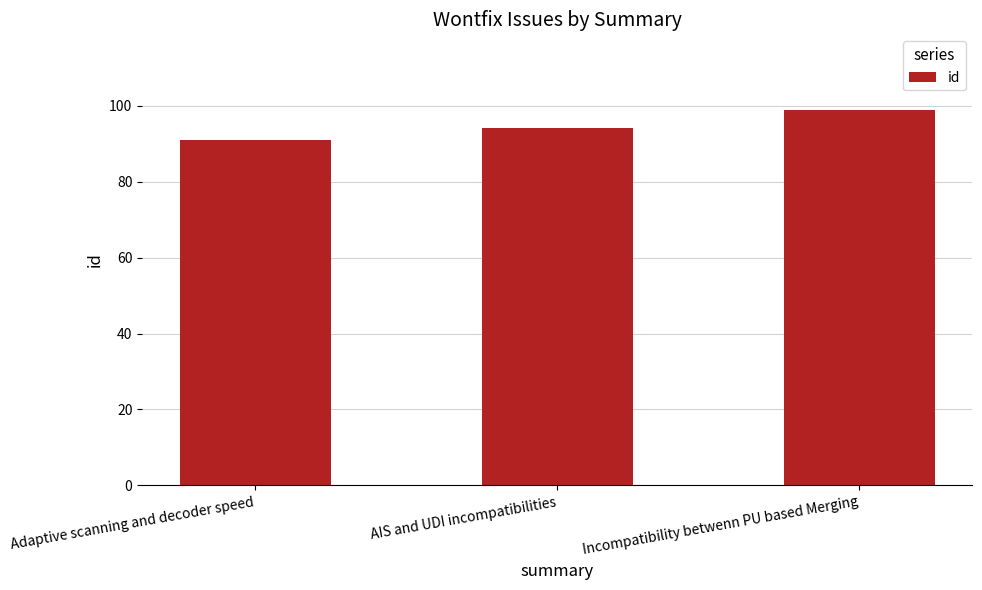

Does the chart contain stacked bars?

No